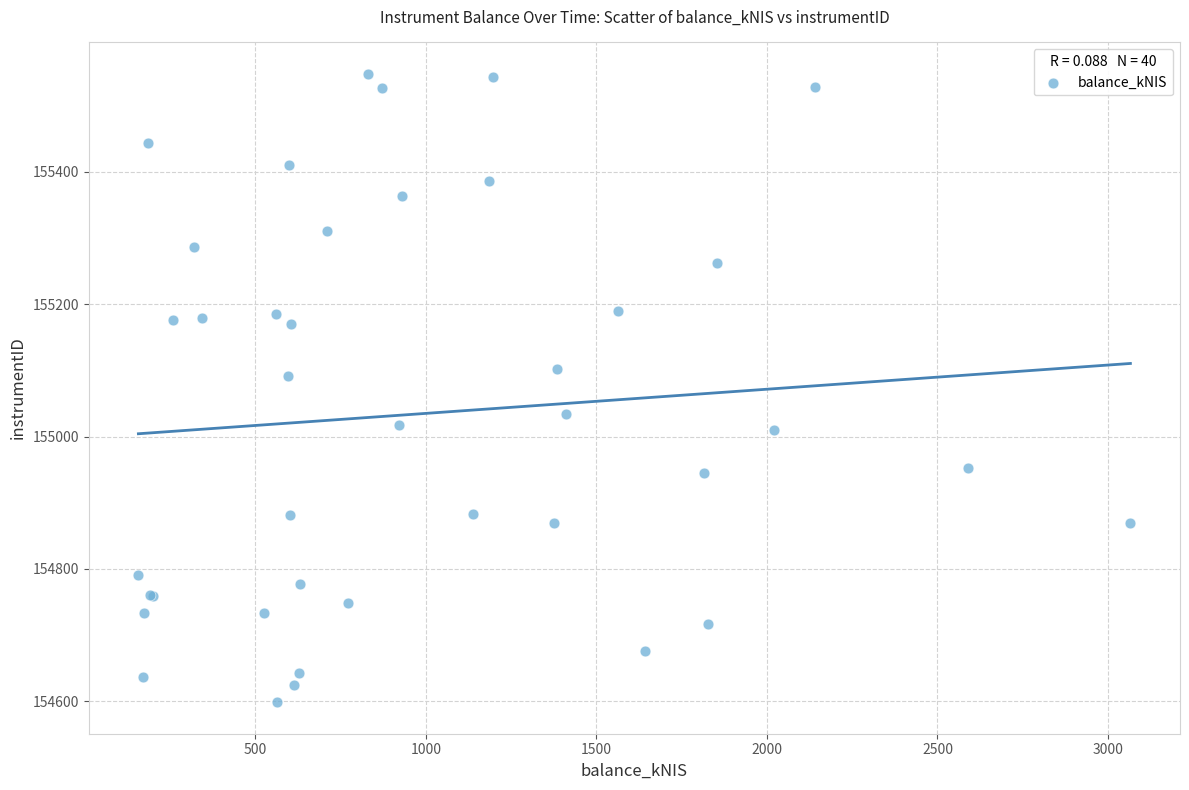

What Y value in the scatter plot is closest to 155073?

155092.2